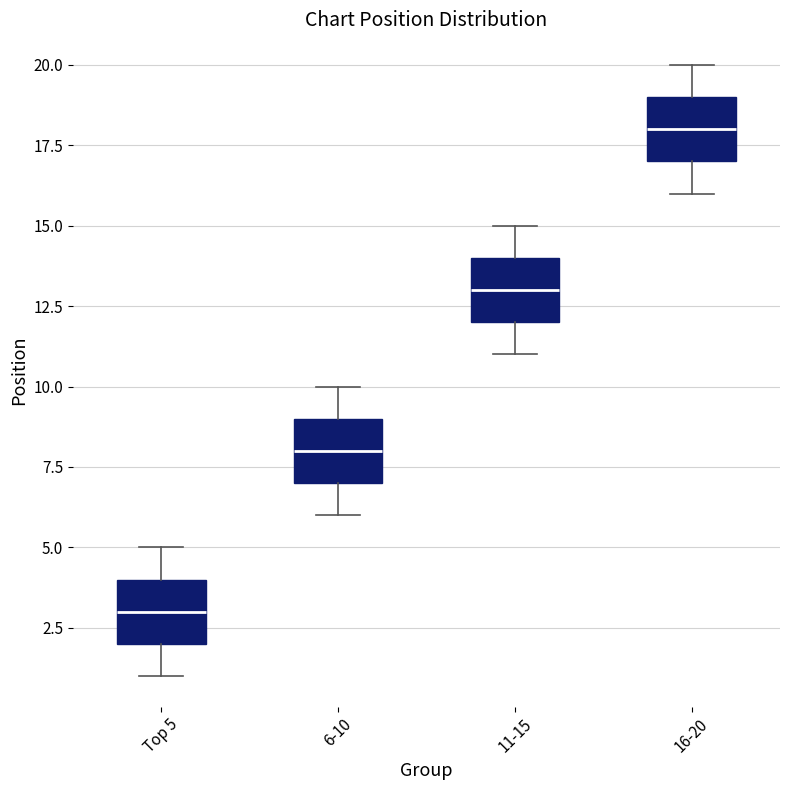

Where does the median line of the box for 16-20 sit on the y-axis? The values are not printed on the chart, so give them approximately, as read against the axis.

18